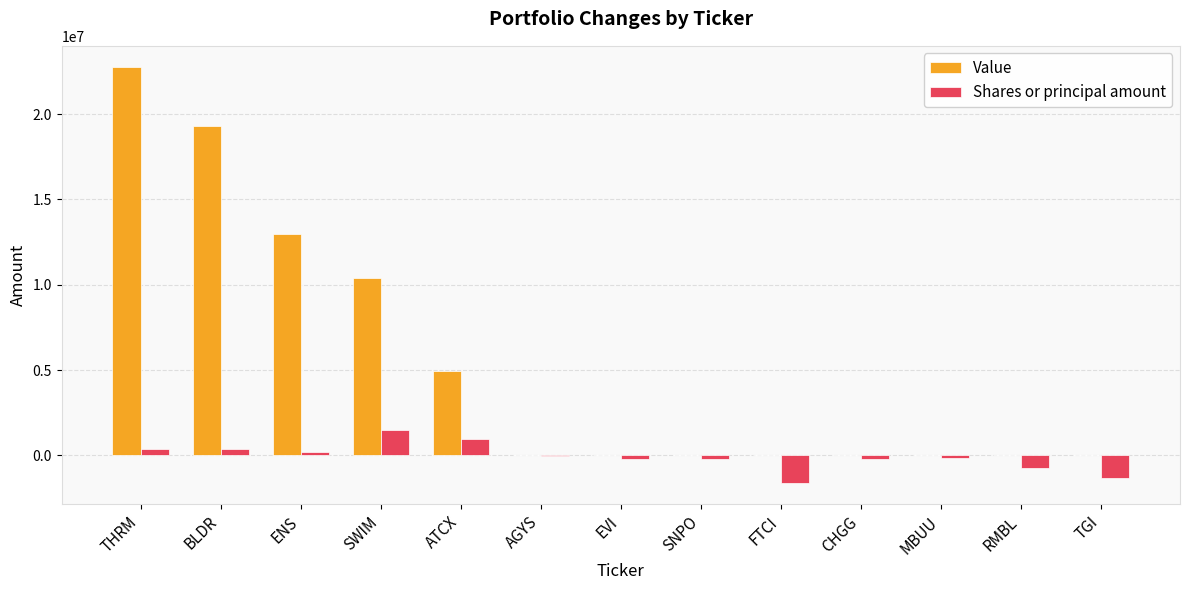

Where is Value nearest to the value 11390000?

SWIM